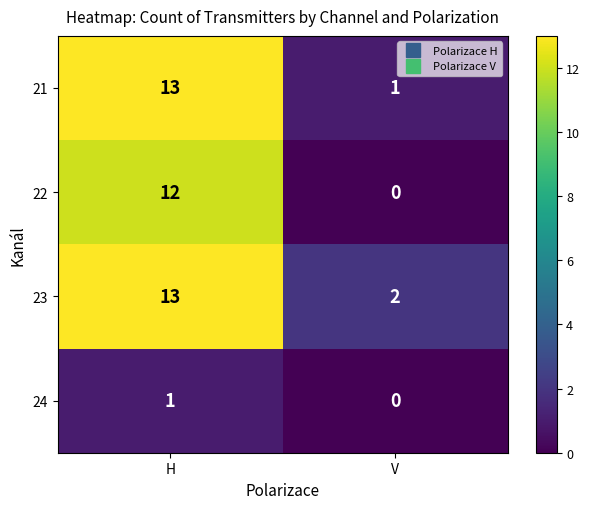

Is the value of 23 at V greater than the value of 21 at H?

No